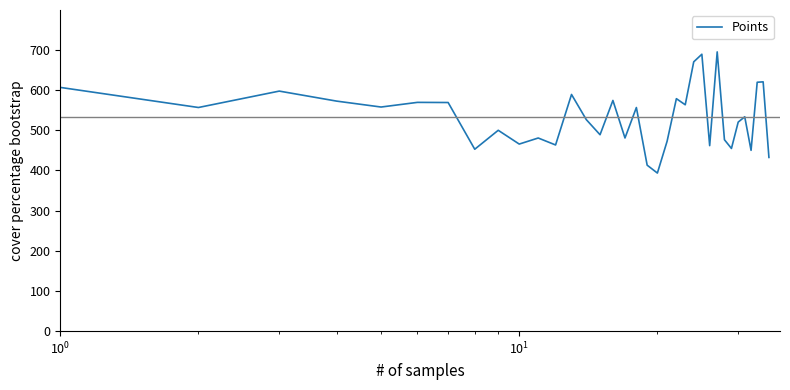

What is the maximum value shown in the chart?

694.5